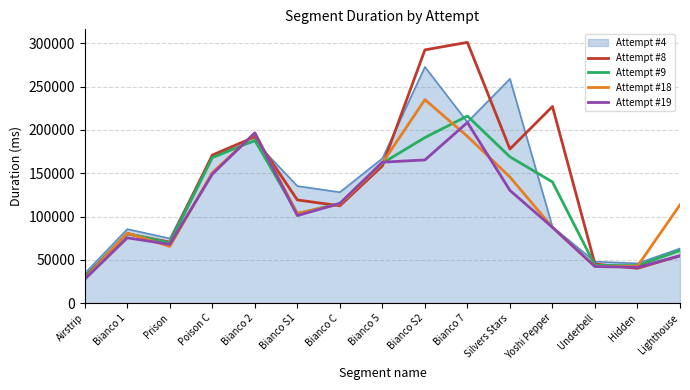

What are all the series names shown in the legend?

Attempt #4, Attempt #8, Attempt #9, Attempt #18, Attempt #19